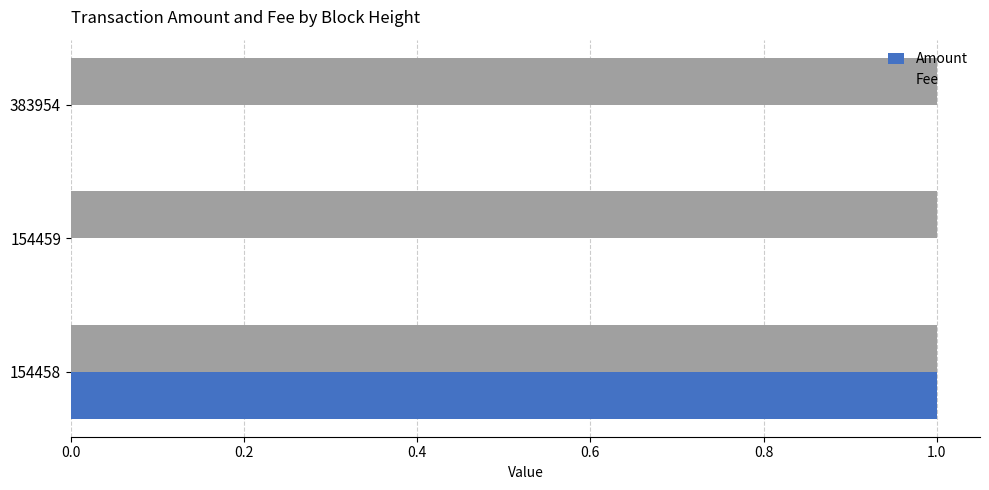

Is it true that Amount equals 1 at 154458?

True